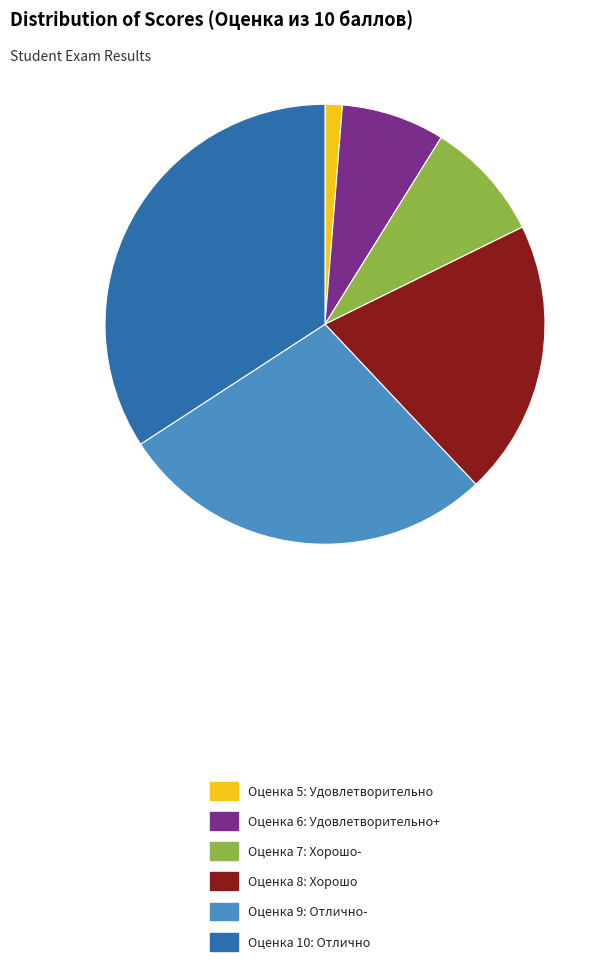

Which has a higher value, Оценка 10: Отлично or Оценка 6: Удовлетворительно+?

Оценка 10: Отлично